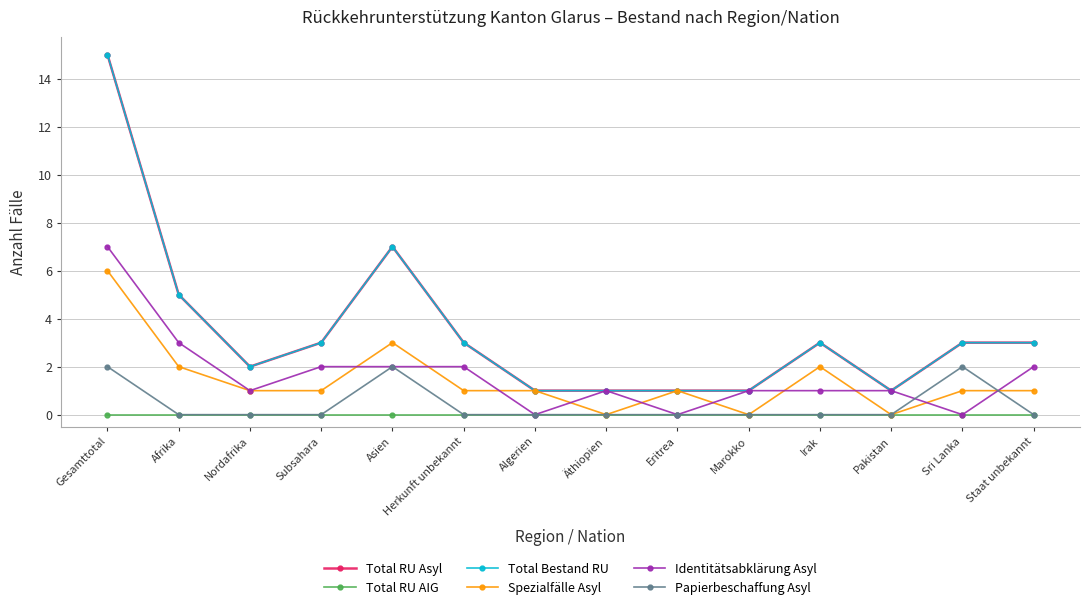

Does the chart have visible grid lines?

Yes